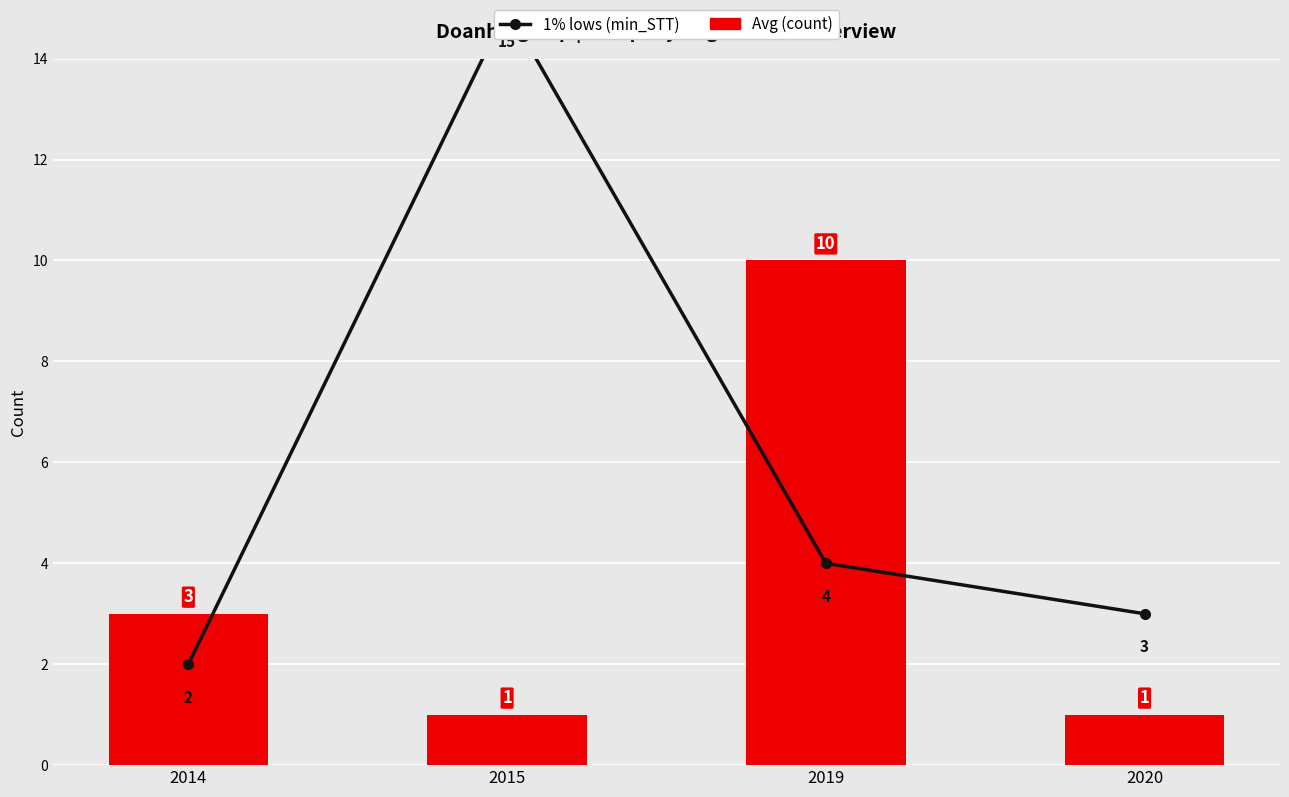

Where is 1% lows (min_STT) nearest to the value 8?

2019